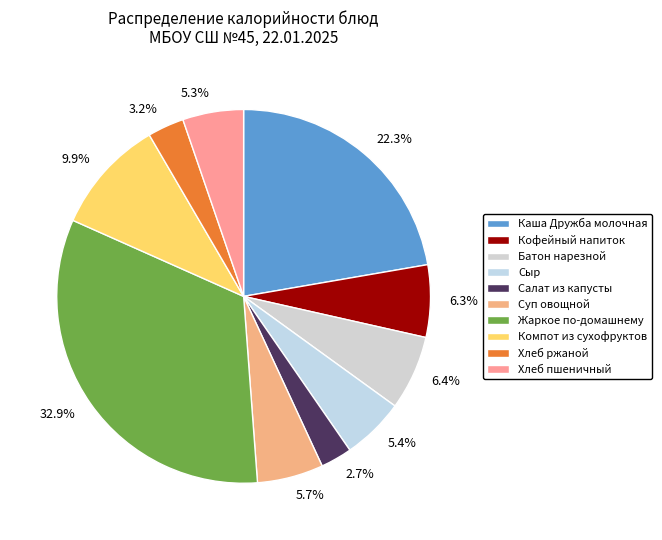

What percentage is the Суп овощной slice, to the nearest percent?

6%